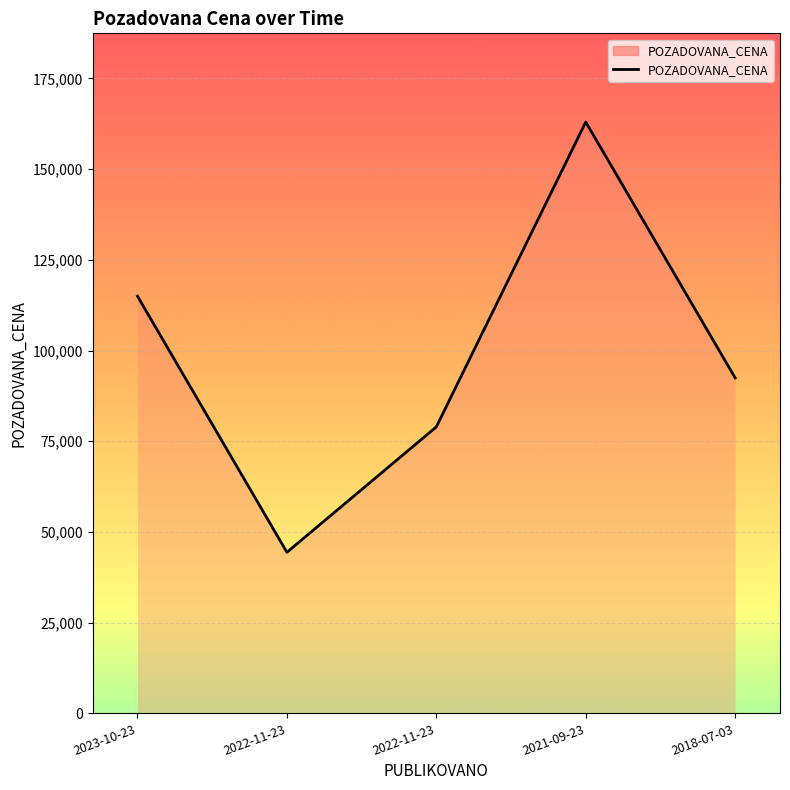

What is the approximate value at 2018-07-03, to the nearest 100?

92500